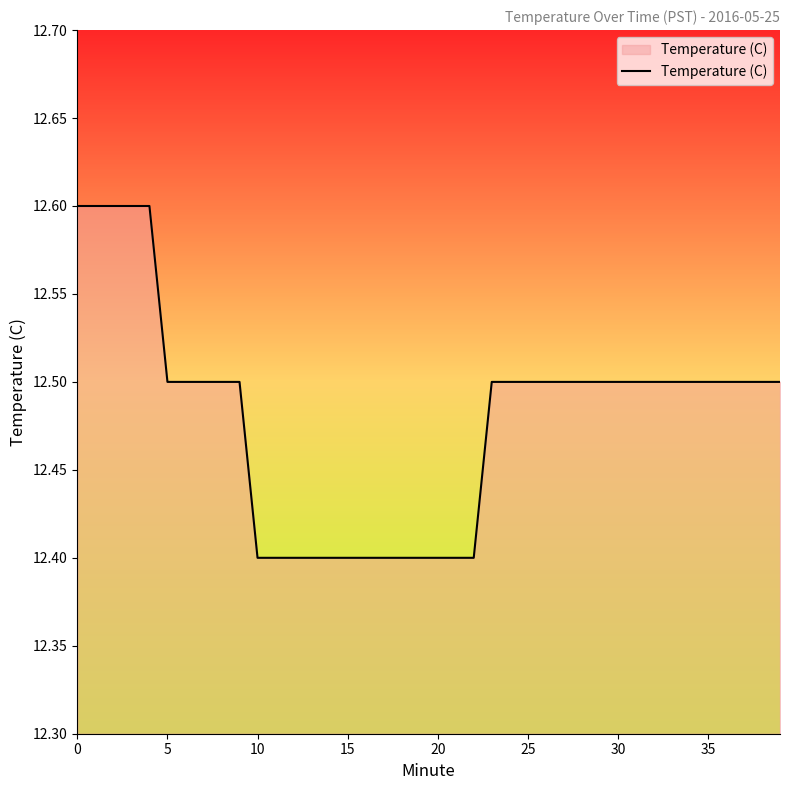

What is the maximum value shown in the chart?

12.6